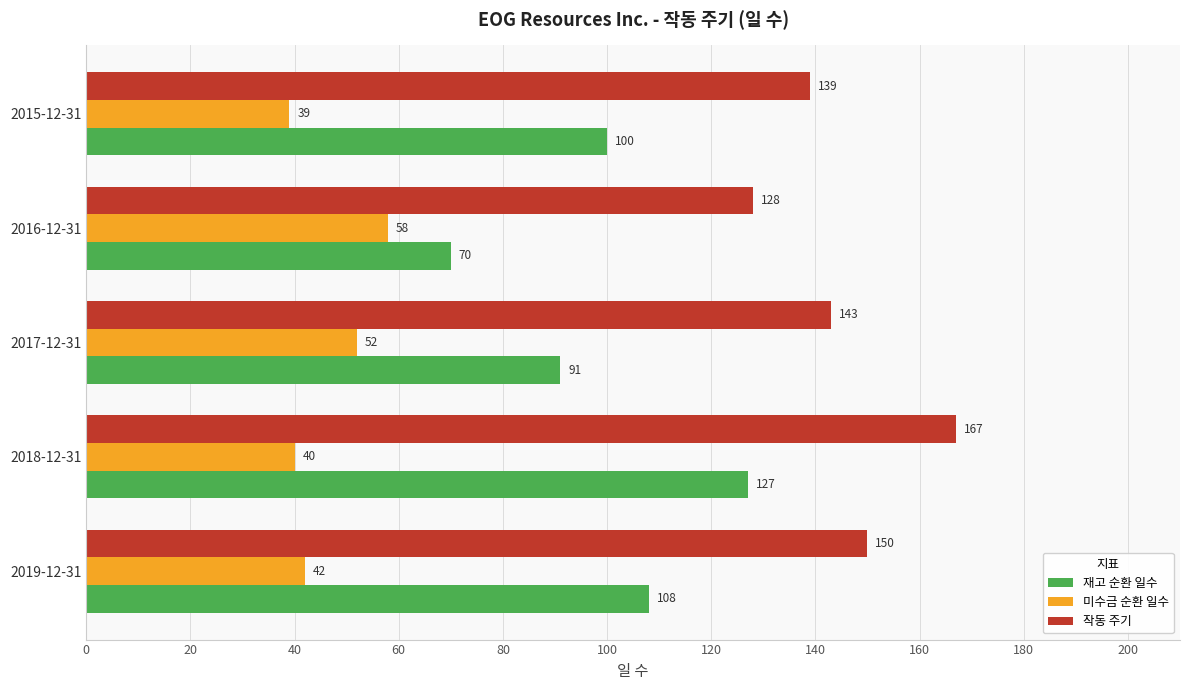

Which series has the largest total across all categories?

작동 주기